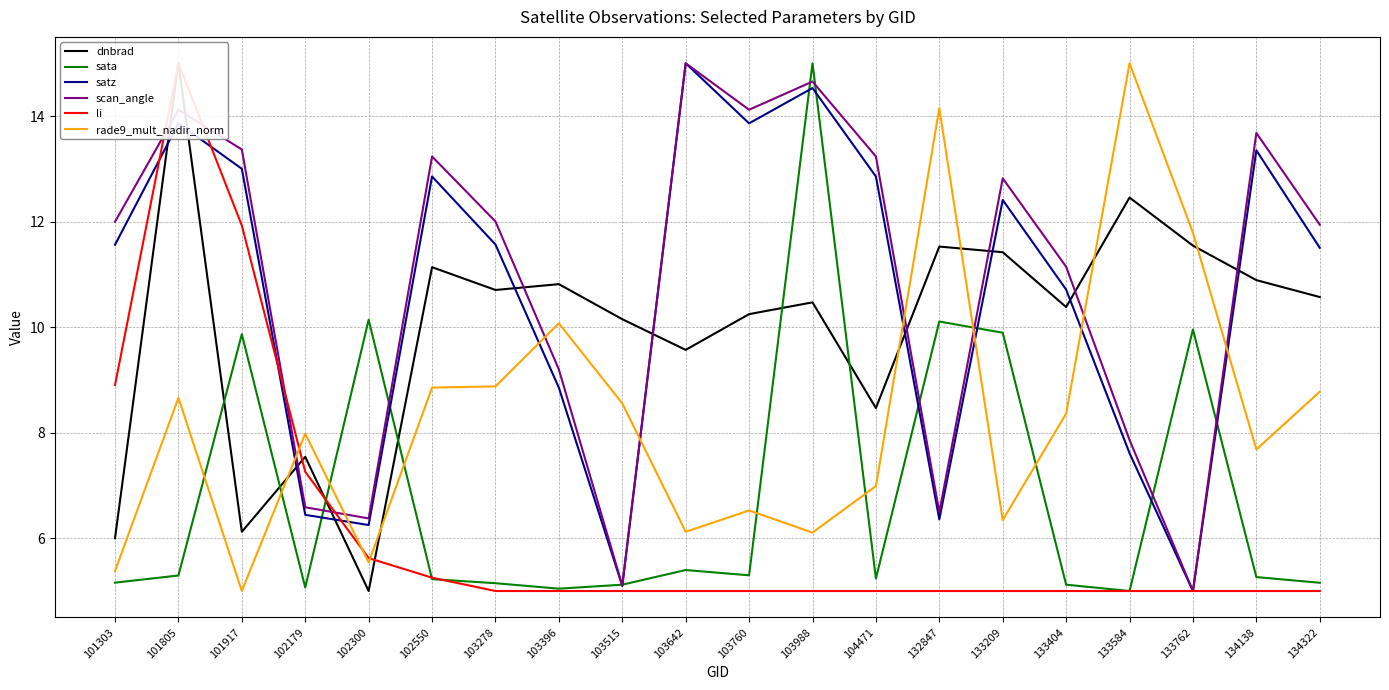

What is the sum of all dnbrad values?

200.0